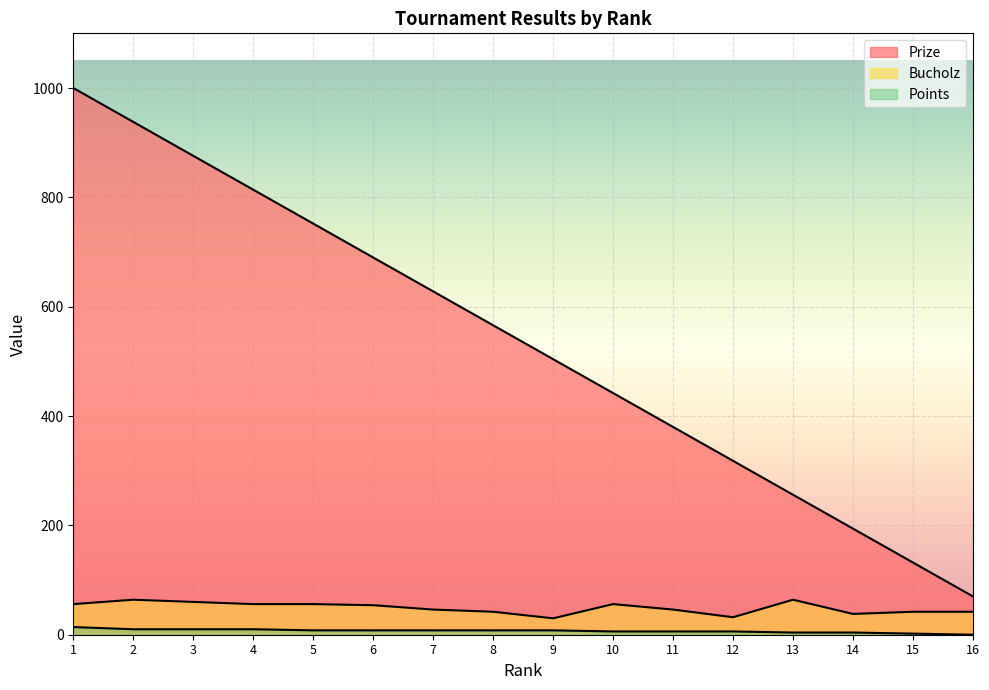

What is the sum of the Prize values at 8 and 16?

636